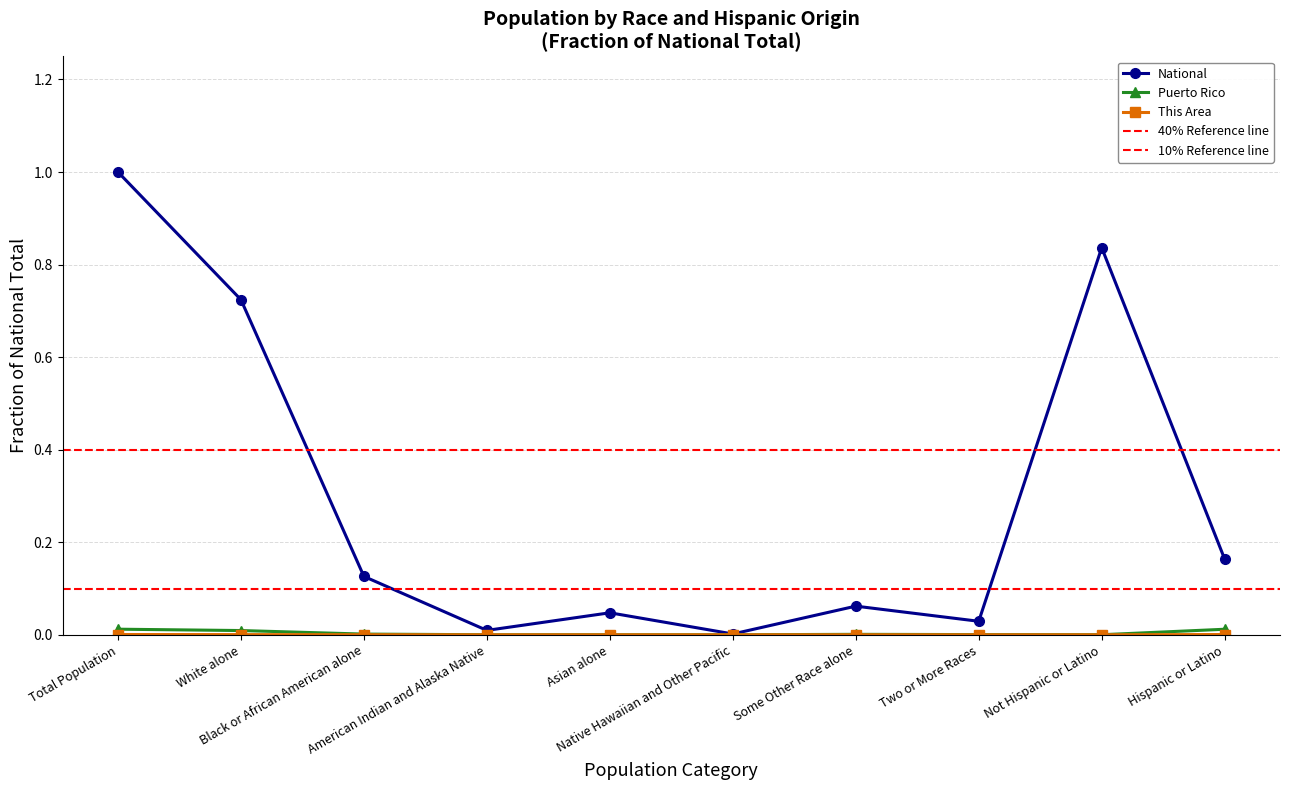

What is the highest value of the National series?

1.0